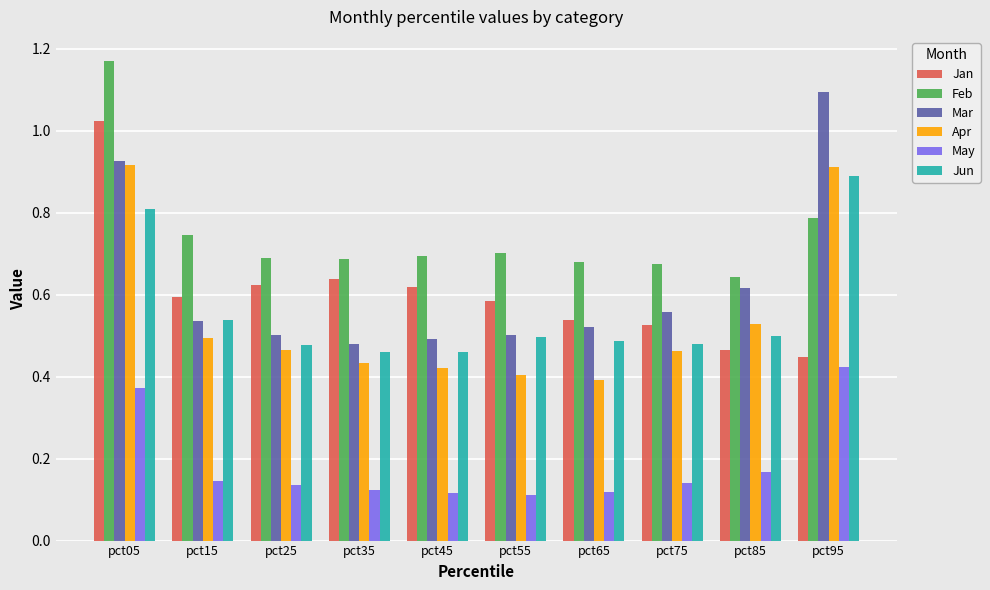

List the series in order of their peak value, lowest first.

May, Jun, Apr, Jan, Mar, Feb